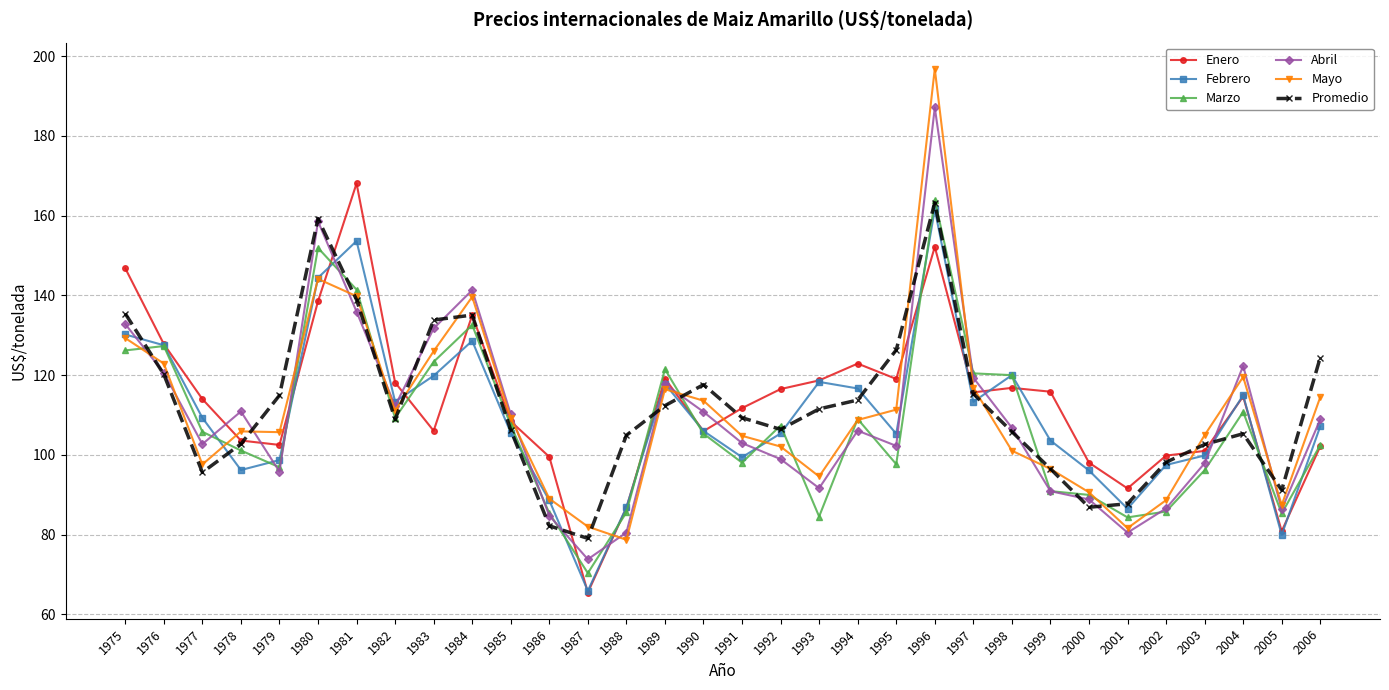

True or false: Enero has a value of 227.2 at 1976.

False